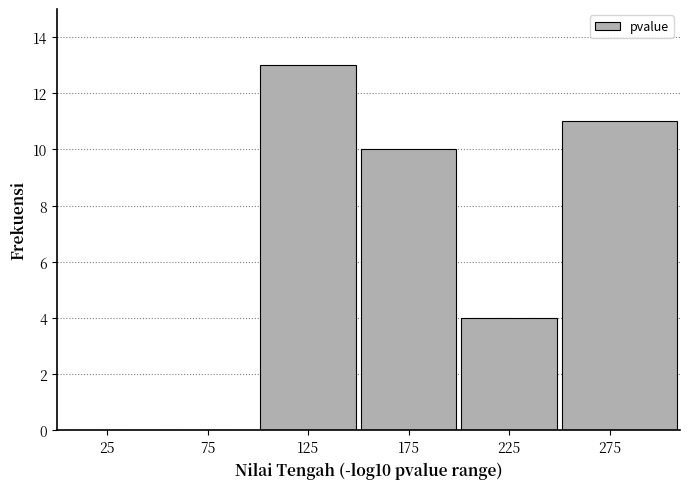

Reading left to right, list every bar in this chart as the range it spans on the x-axis followed by its height. The values are not printed on the chart, so give them approximately, as read against the axis.

0 to 50: 0
50 to 100: 0
100 to 150: 13
150 to 200: 10
200 to 250: 4
250 to 310: 11